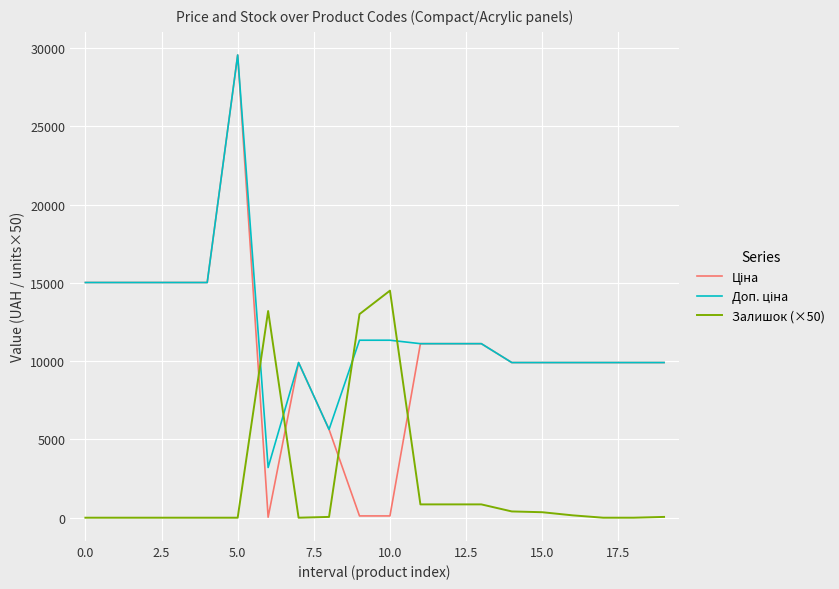

True or false: Доп. ціна and Ціна intersect in this chart.

False